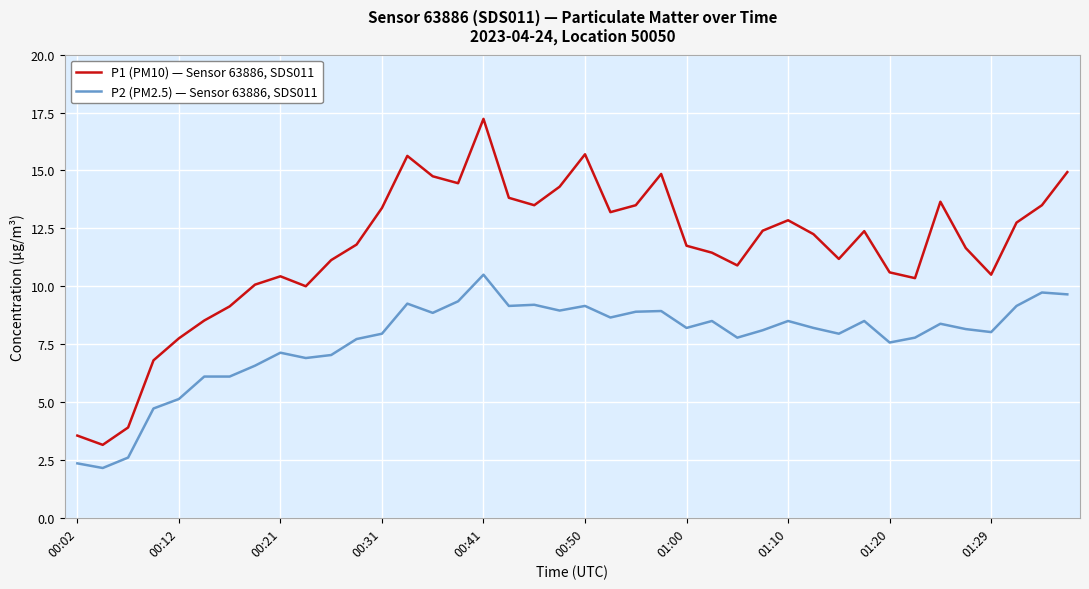

Which series has the widest spread of values?

P1 (PM10) — Sensor 63886, SDS011